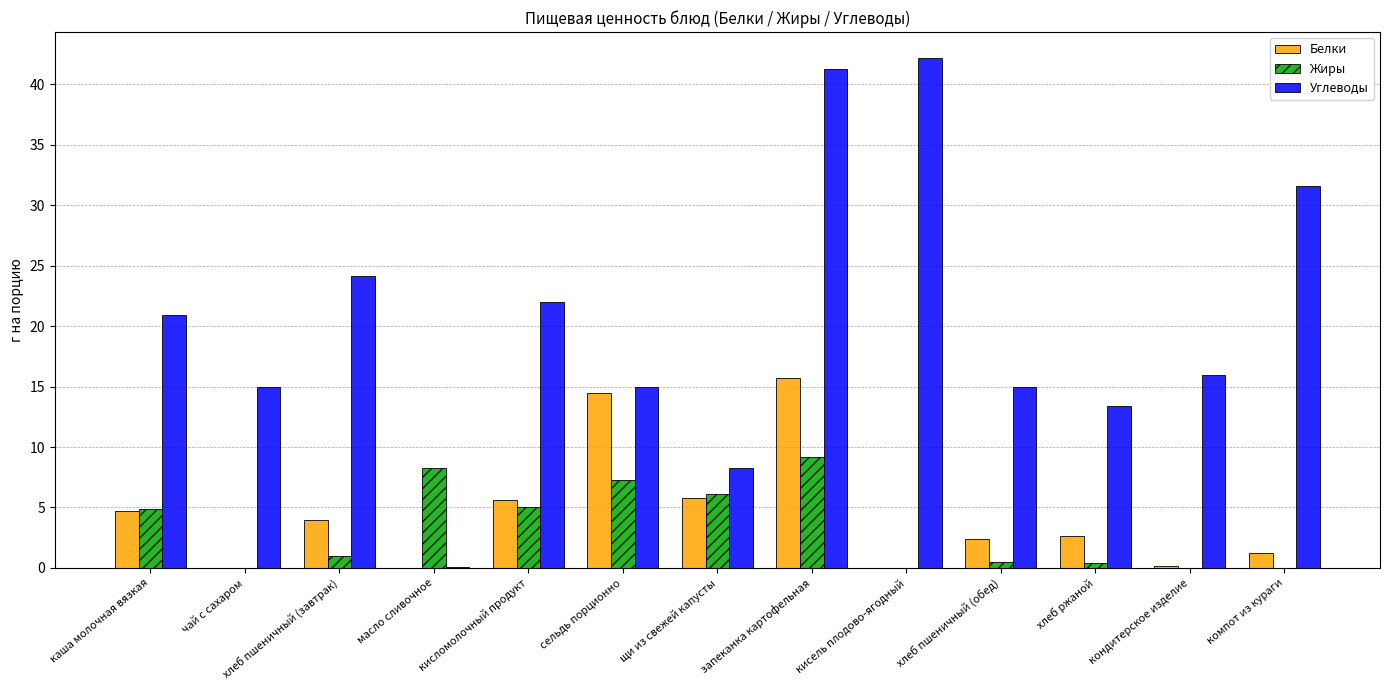

Count the number of data series in this chart.

3